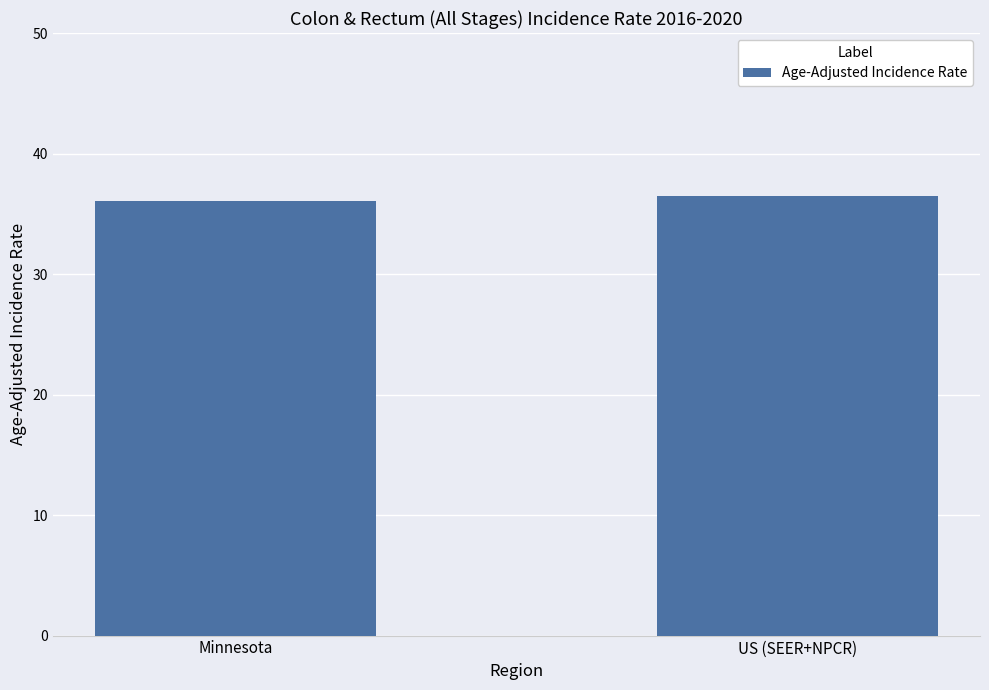

The chart shows a value of 24.9 at US (SEER+NPCR). True or false?

False